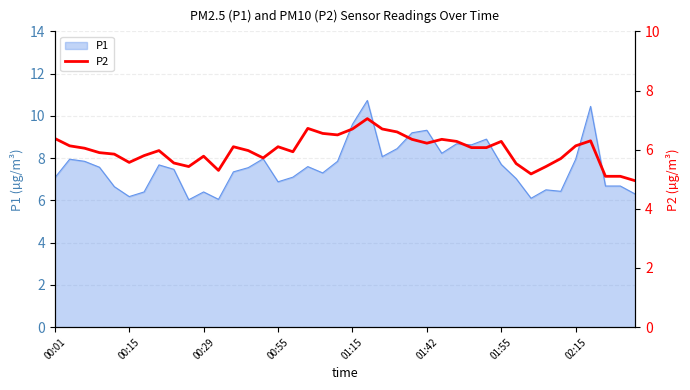

Is it true that P1 equals 6.9 at 00:55?

True